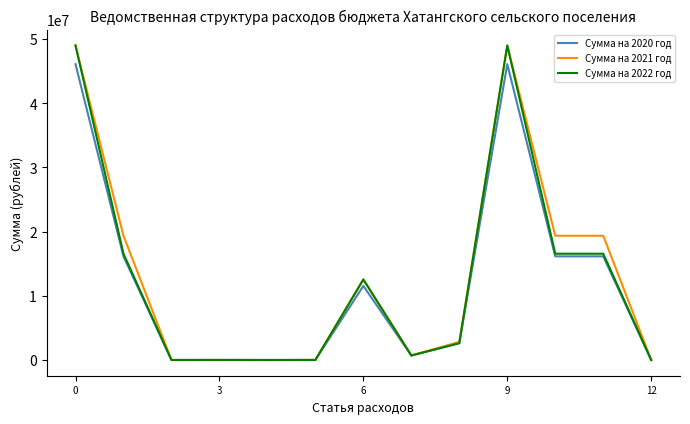

What is the greatest value displayed?

48992299.1